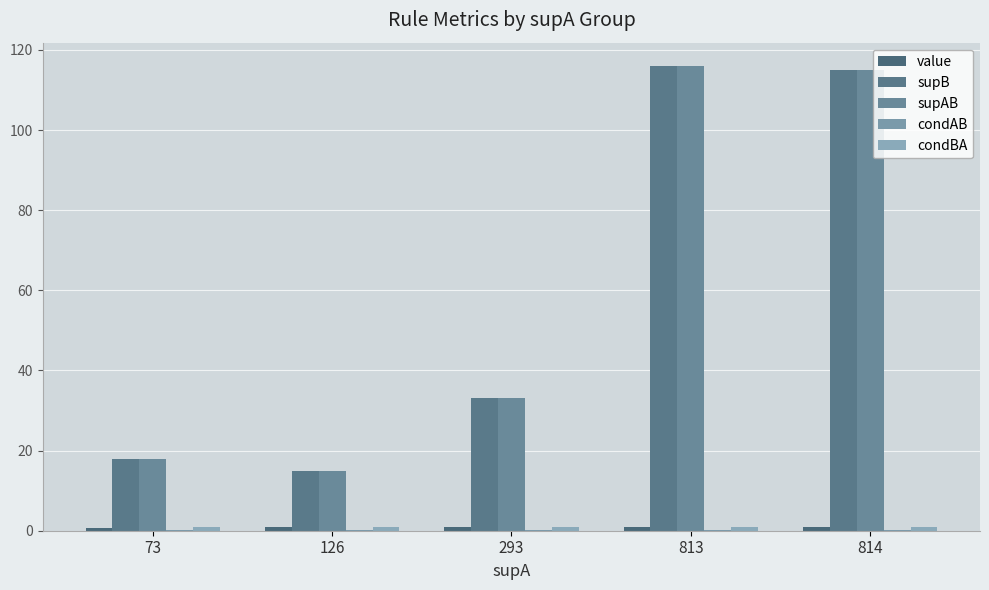

The condAB series shows 0.1 at 293. True or false?

True